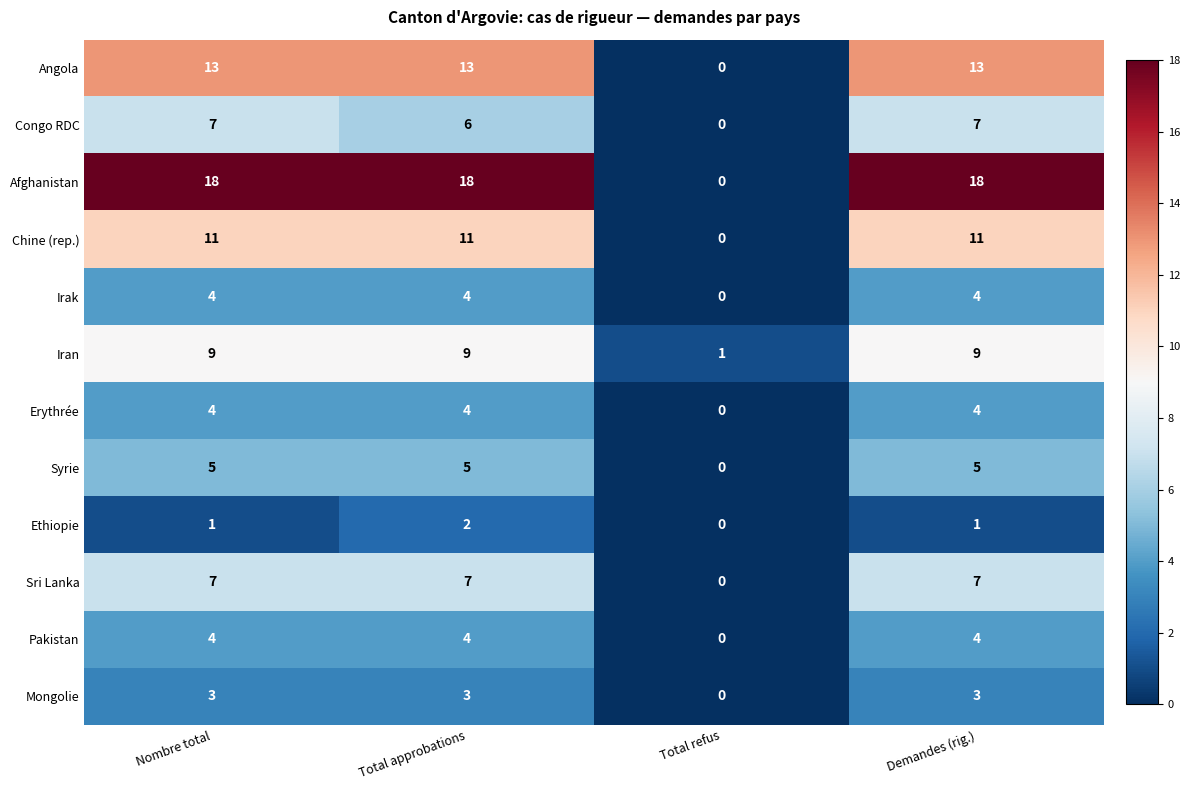

What is the maximum value shown in the chart?

18